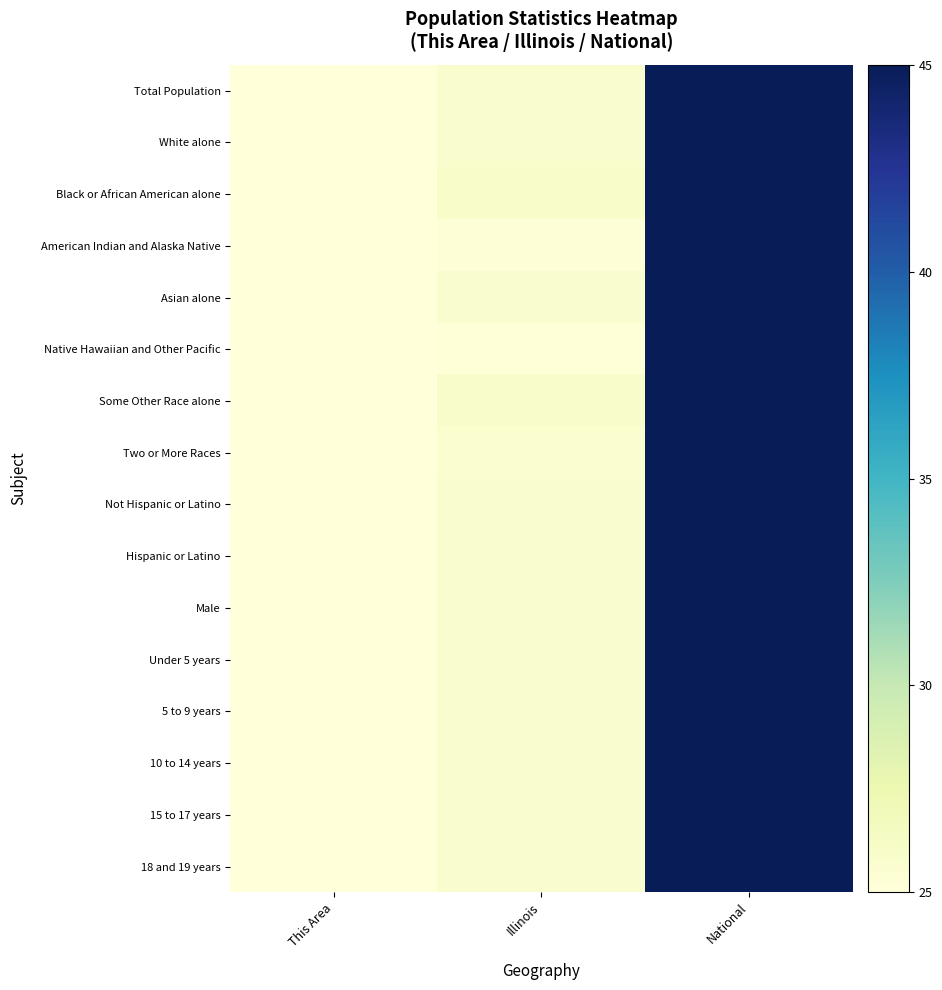

At how many categories does at least one series exceed 33?

1